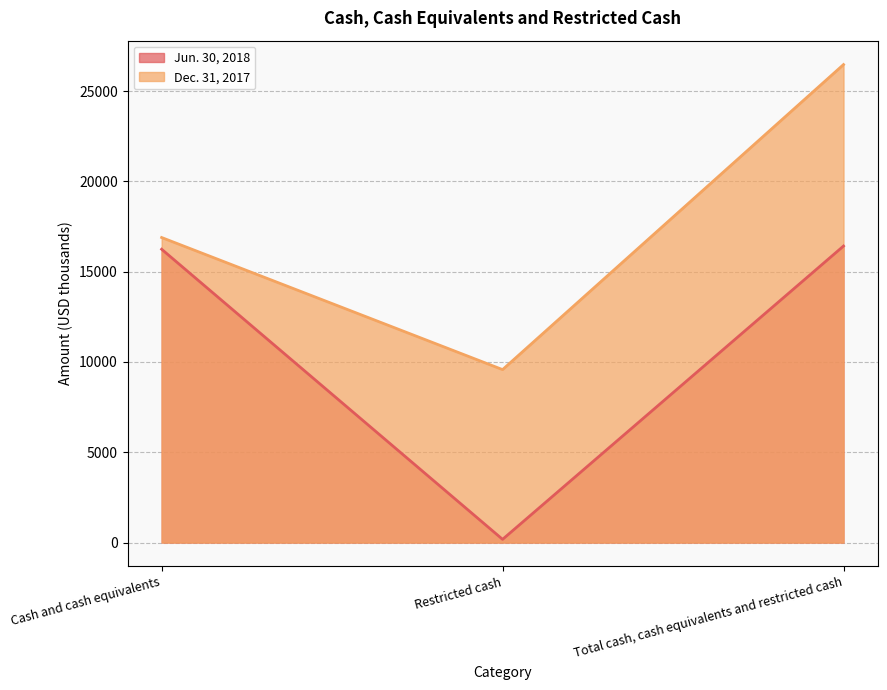

How many Dec. 31, 2017 values are between 9579 and 26474?

3